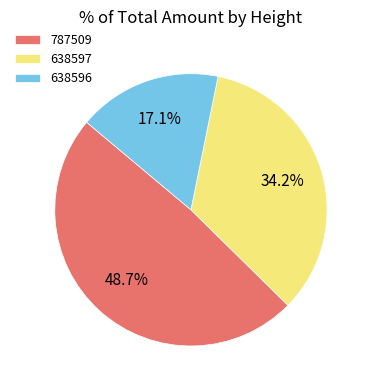

To the nearest percent, what is the average slice percentage?

33%